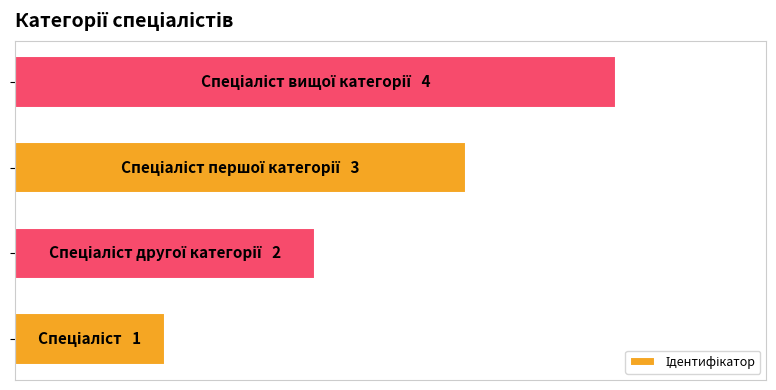

Does the chart contain any negative values?

No